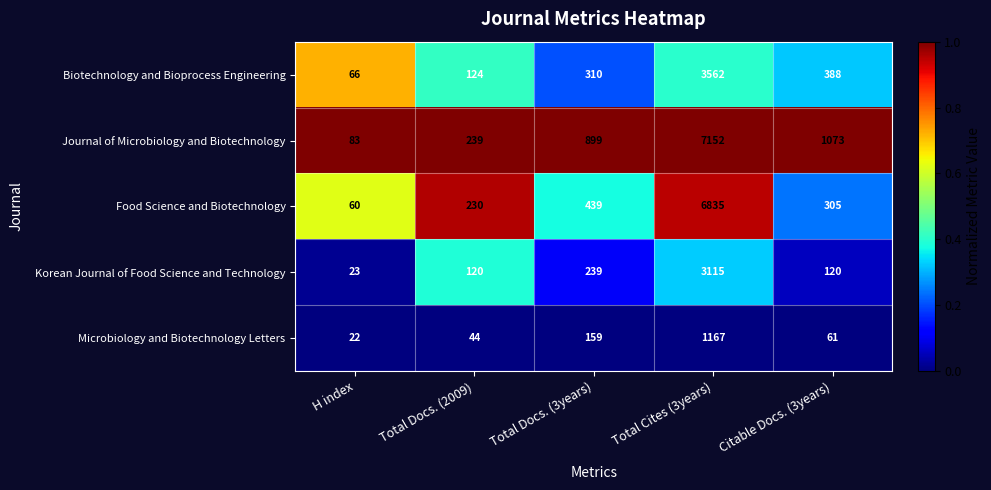

What is the total value across all series at Total Docs. (3years)?

2046